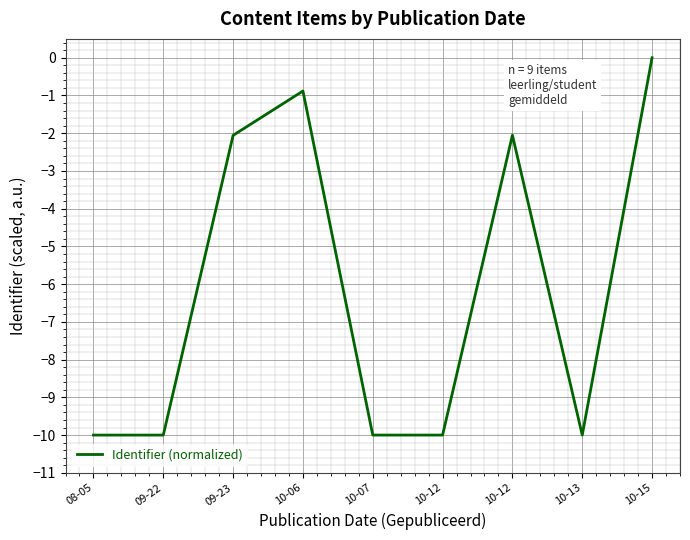

How many lines are shown in the chart?

1